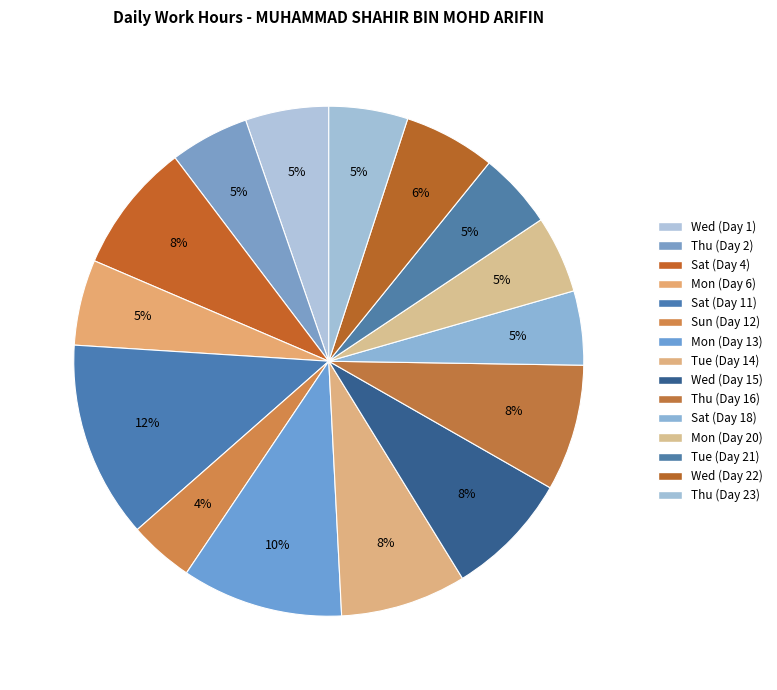

Does Tue (Day 14) represent more than half of the total?

No